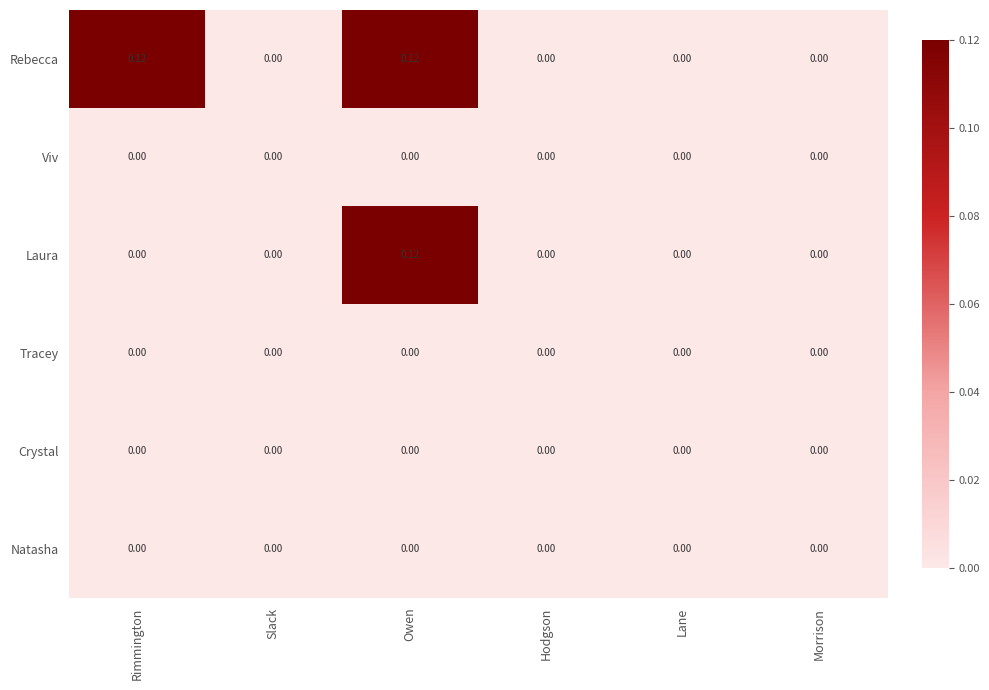

Between Rimmington and Hodgson, which series saw the biggest shift?

Rebecca